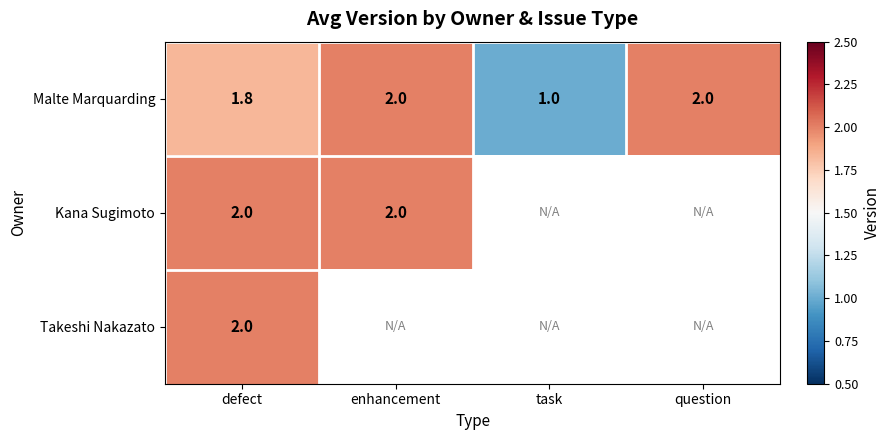

Is it true that Malte Marquarding equals 3.0 at question?

False